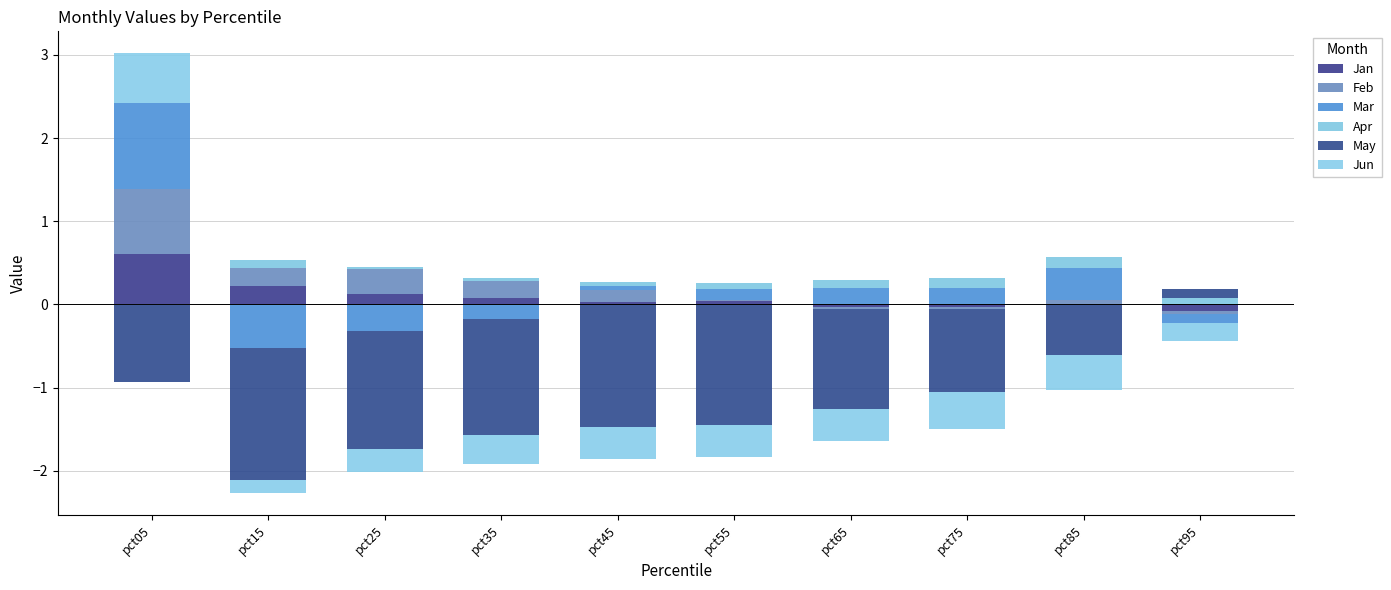

List the labels in order of Jan value, largest first.

pct05, pct15, pct25, pct35, pct55, pct45, pct85, pct65, pct75, pct95